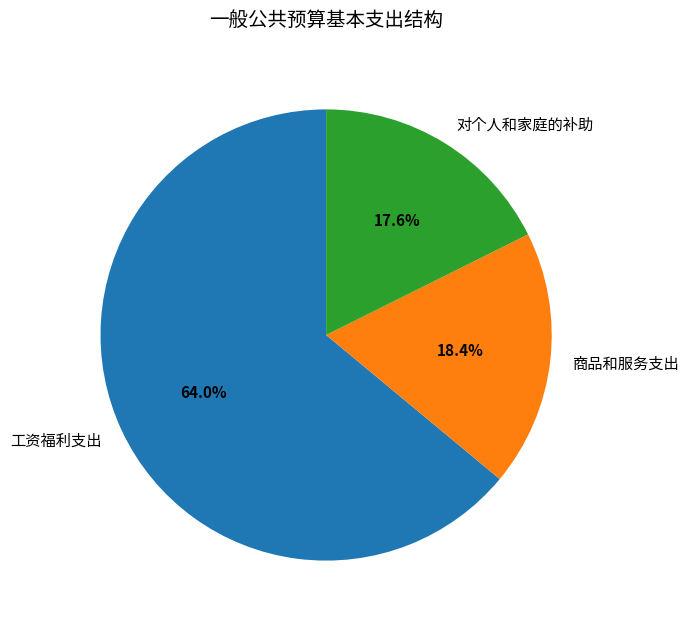

How many slices are in this pie chart?

3